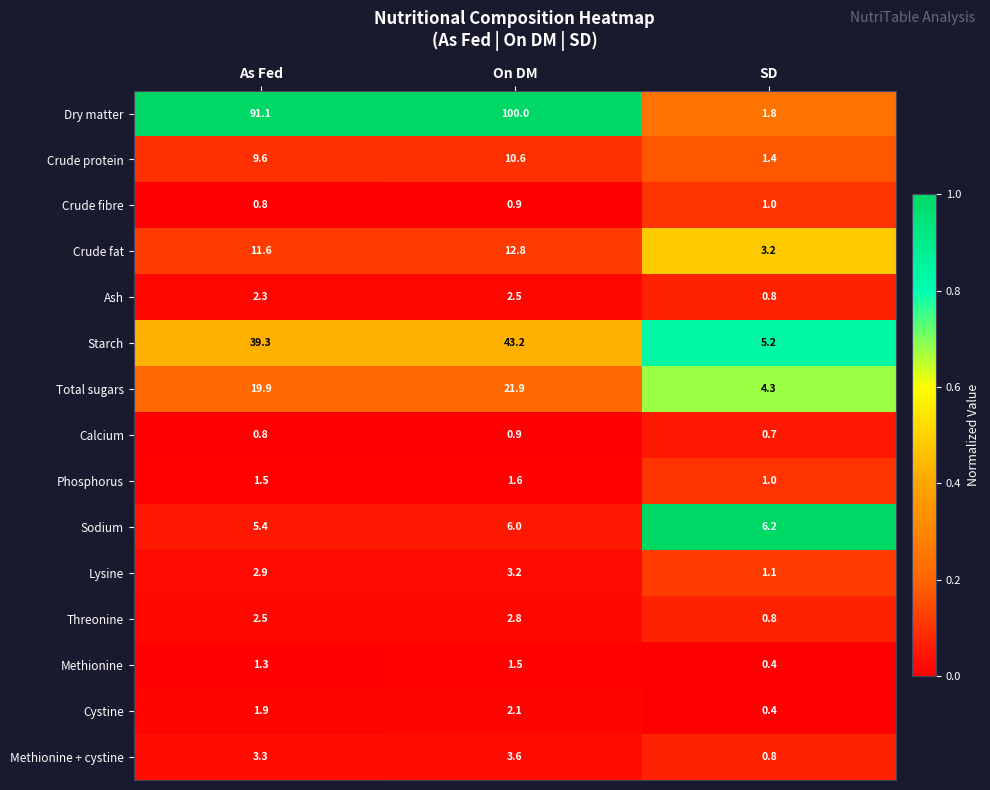

Count the number of categories in the chart.

3